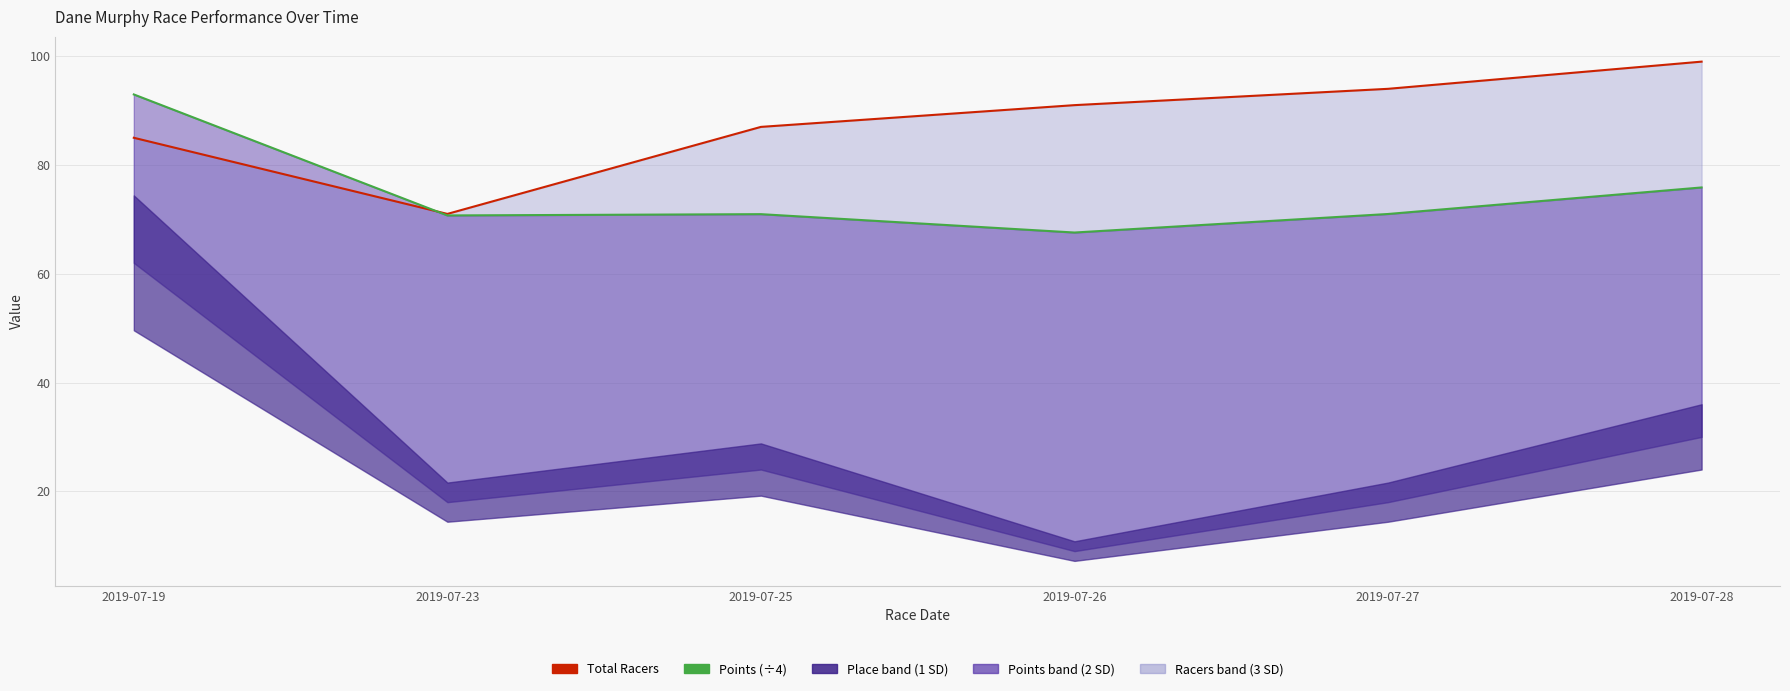

Which series has the widest spread of values?

Total Racers